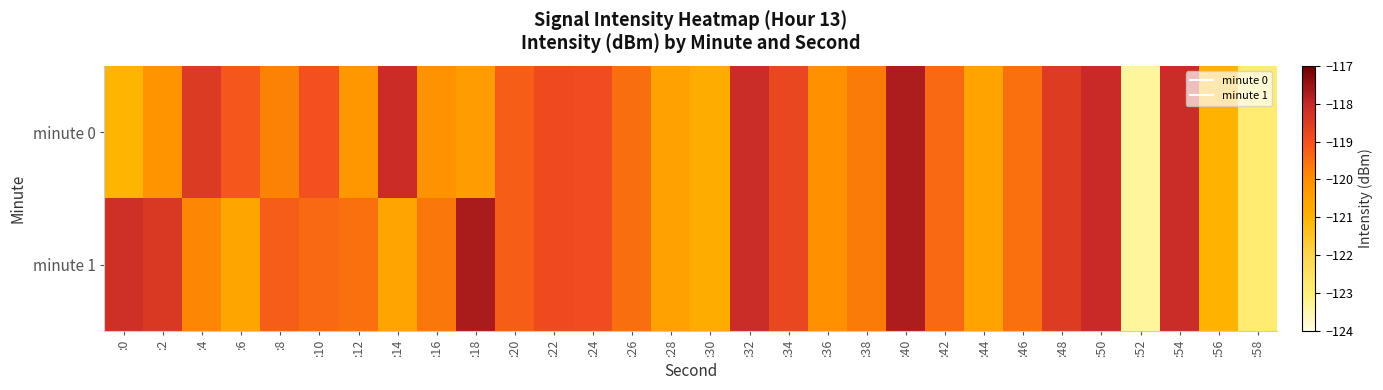

Which has a higher value, :4 or :0?

:4